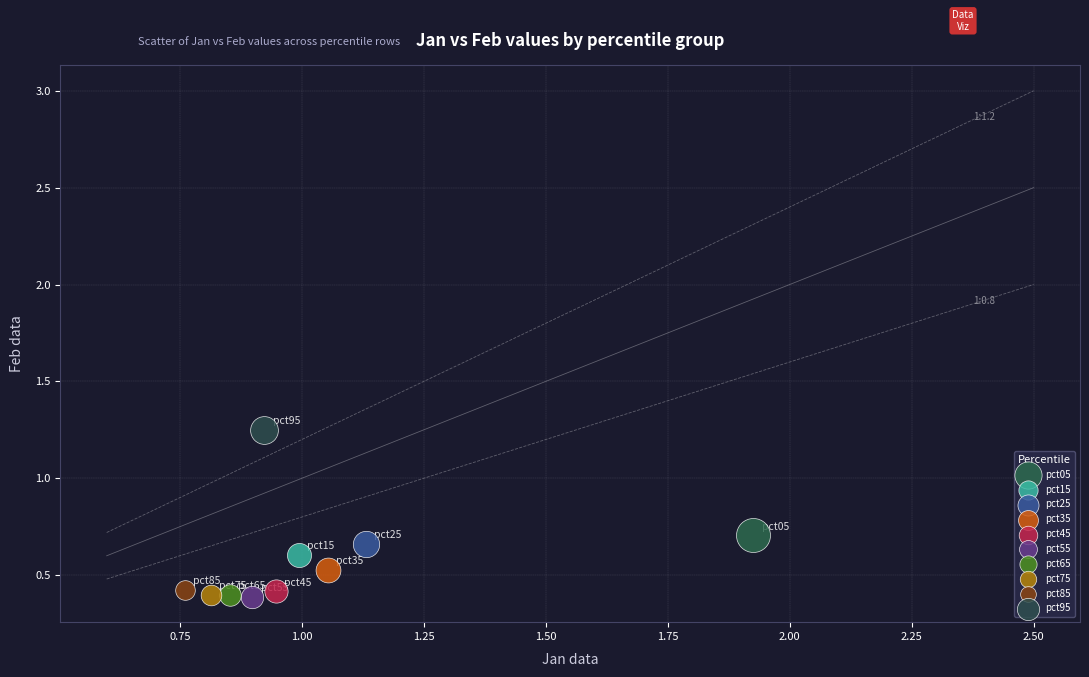

What are all the series names shown in the legend?

pct05, pct15, pct25, pct35, pct45, pct55, pct65, pct75, pct85, pct95